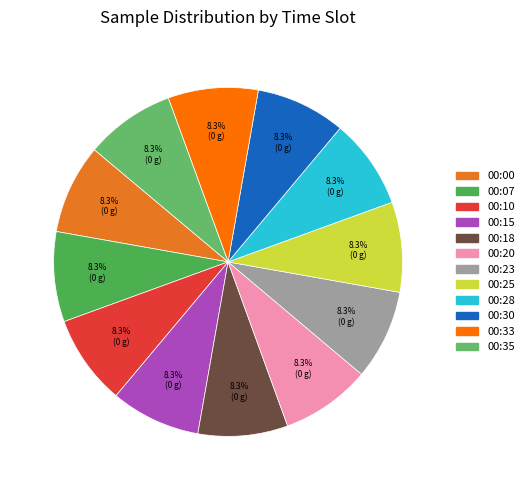

How many slices are in this pie chart?

12